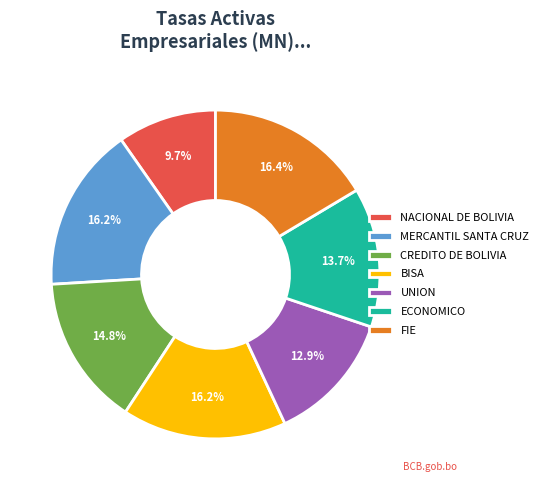

Which slice is the smallest?

NACIONAL DE BOLIVIA